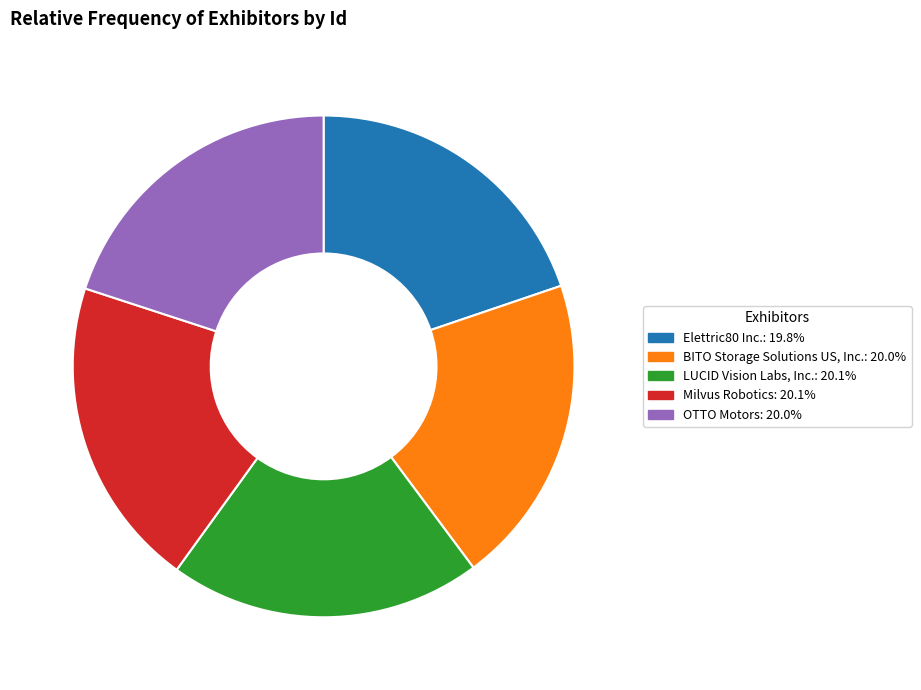

Do BITO Storage Solutions US, Inc. and LUCID Vision Labs, Inc. together represent more than half of the pie?

No